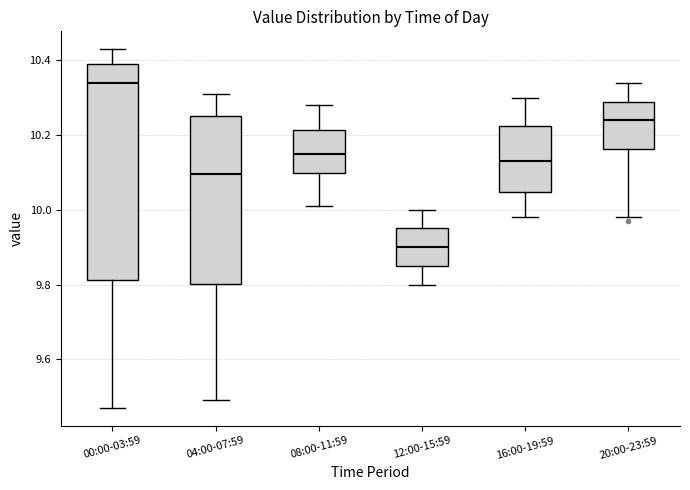

Comparing the boxes themselves (not the whiskers), which one is the tallest?

00:00-03:59